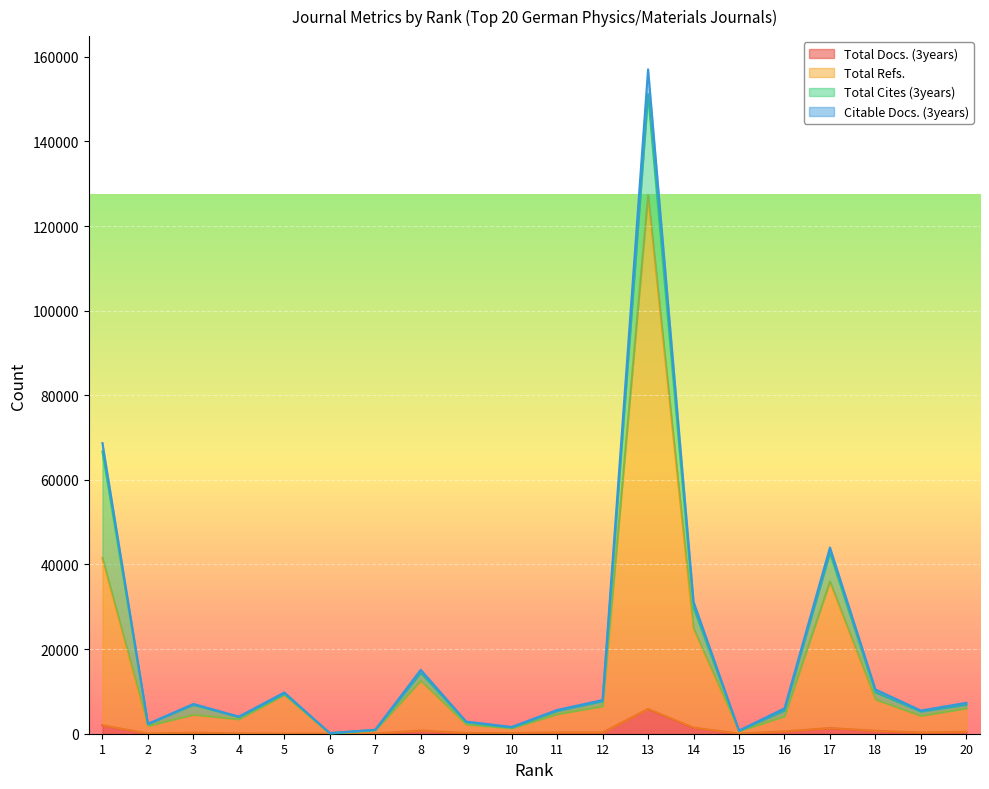

In Total Refs., how many points are higher than both neighbors (excluding endpoints)?

5